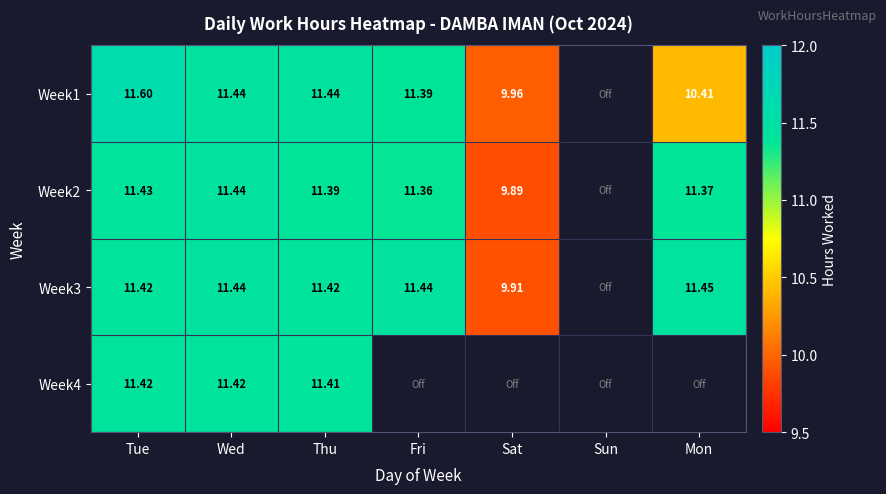

At how many categories does at least one series exceed 10?

5